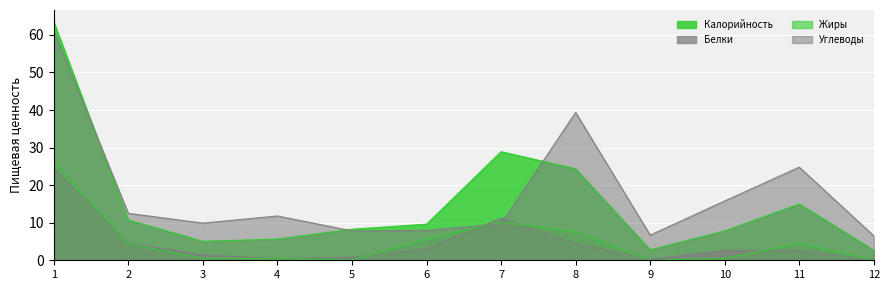

What is the average value of the Калорийность series?

15.4